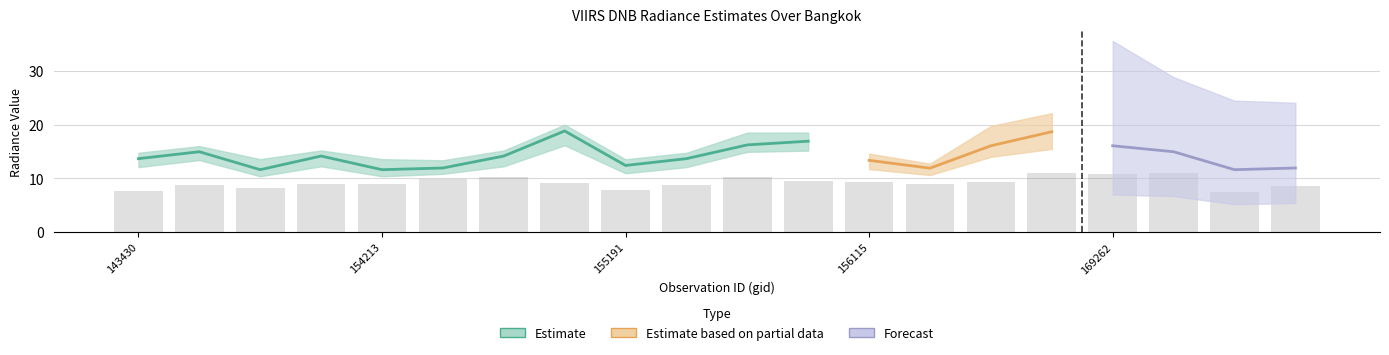

What is the smallest value displayed?

7.5